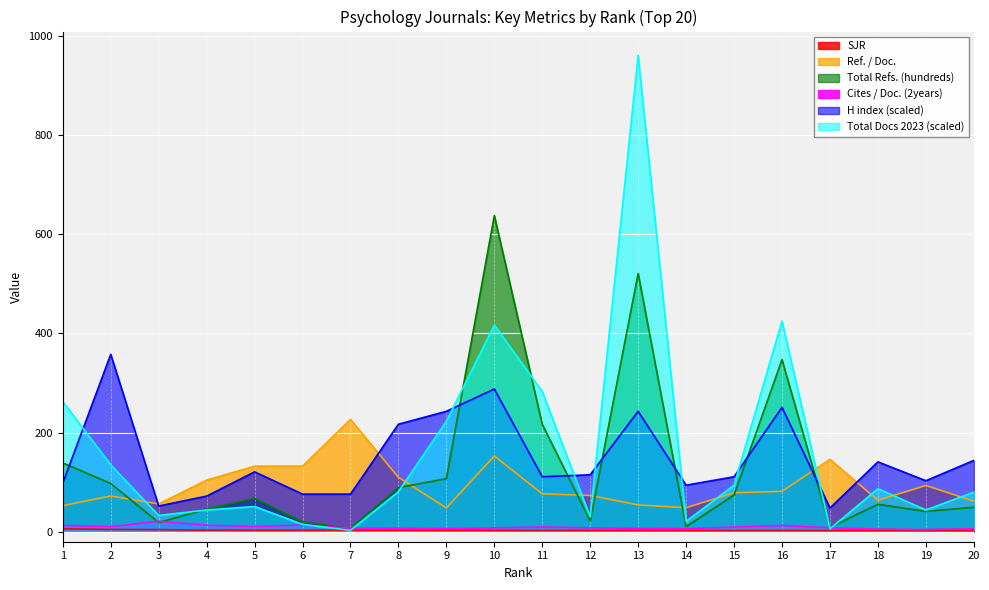

What is the sum of all Total Docs 2023 (scaled) values?

3296.0